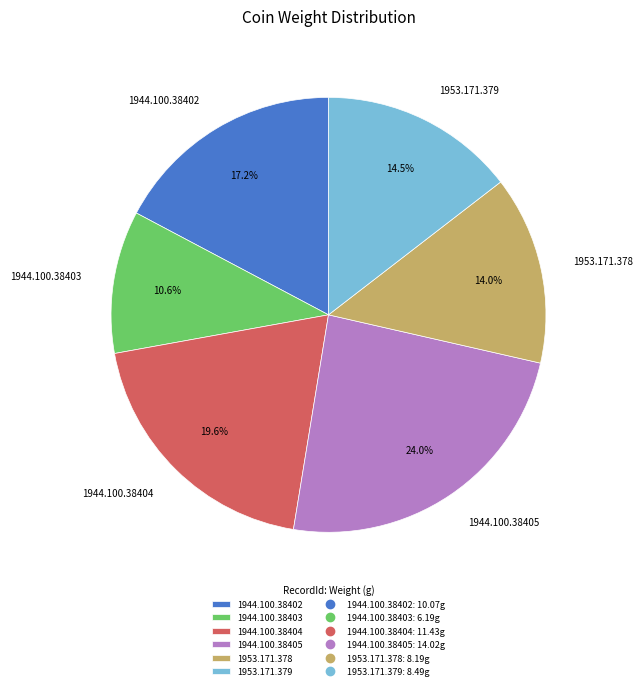

Which category has the biggest portion of the pie?

1944.100.38405